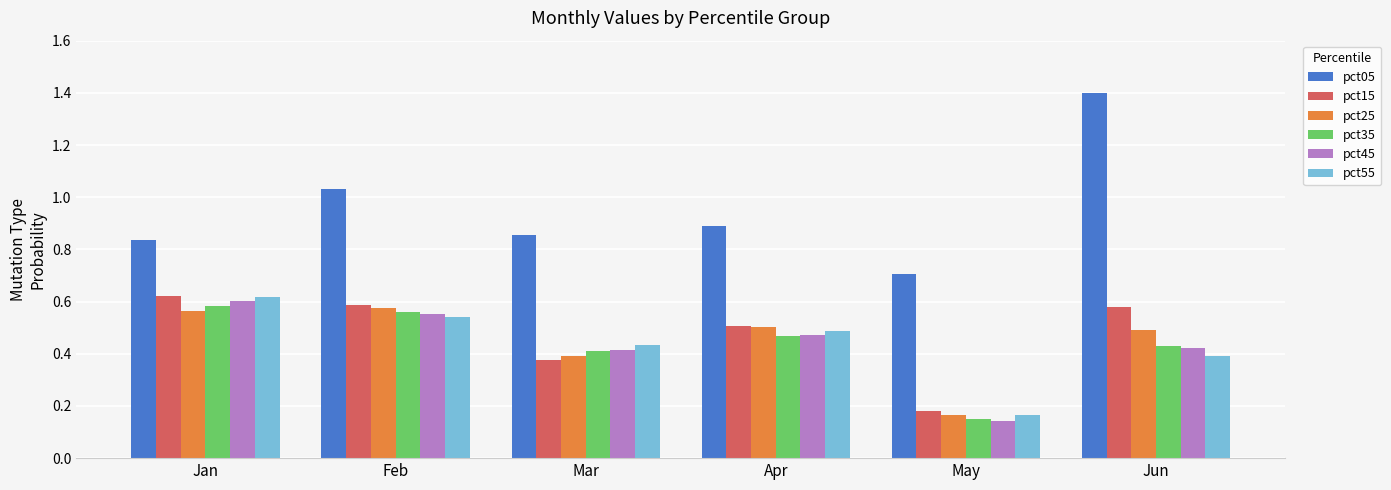

What is the difference between the highest and lowest values at Jan?

0.3